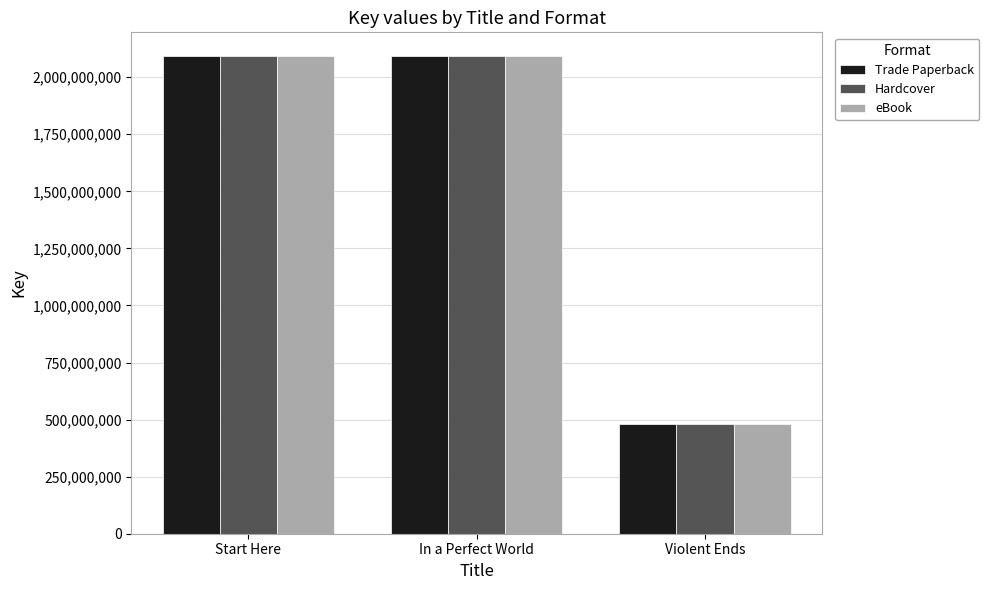

At how many categories does at least one series exceed 1324824140?

2